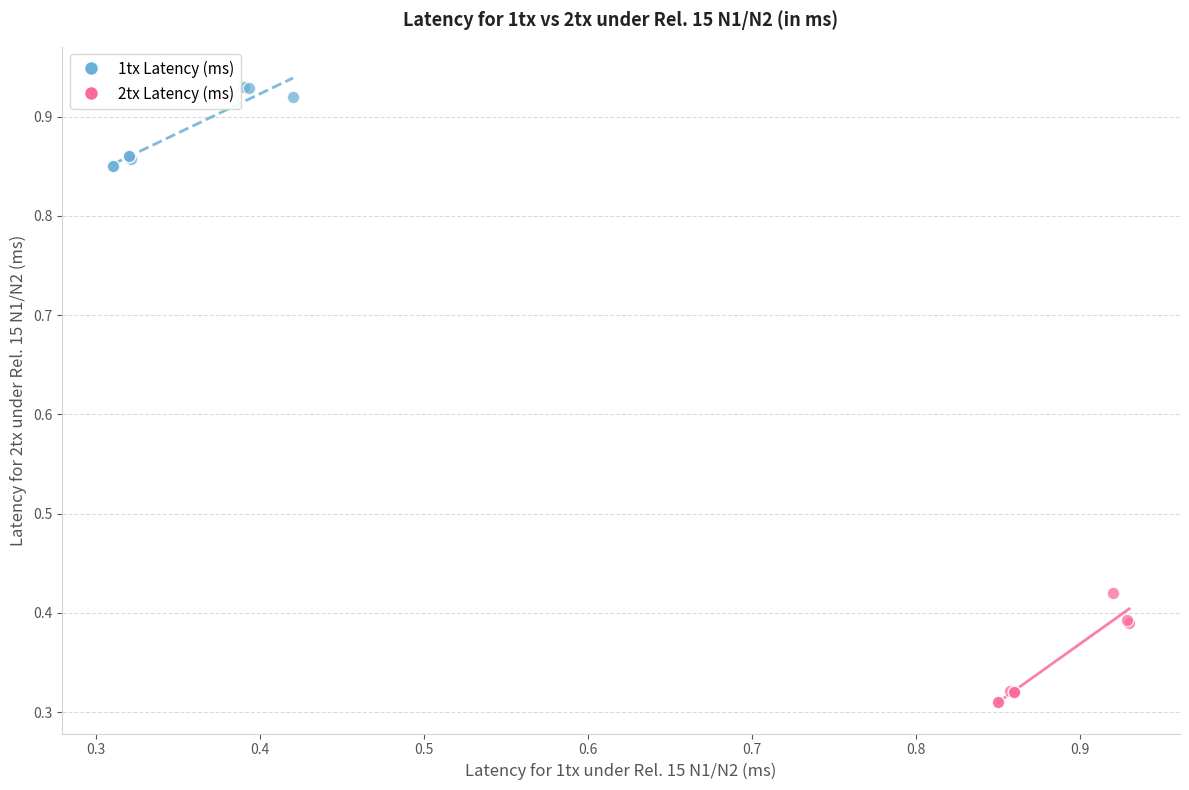

Which series reaches the minimum Y coordinate?

2tx Latency (ms)